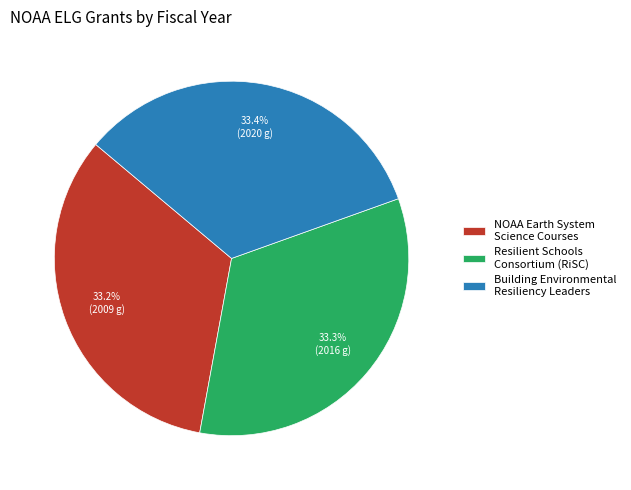

What is the ratio of the value at Building Environmental Resiliency Leaders to the value at NOAA Earth System Science Courses?

1.0